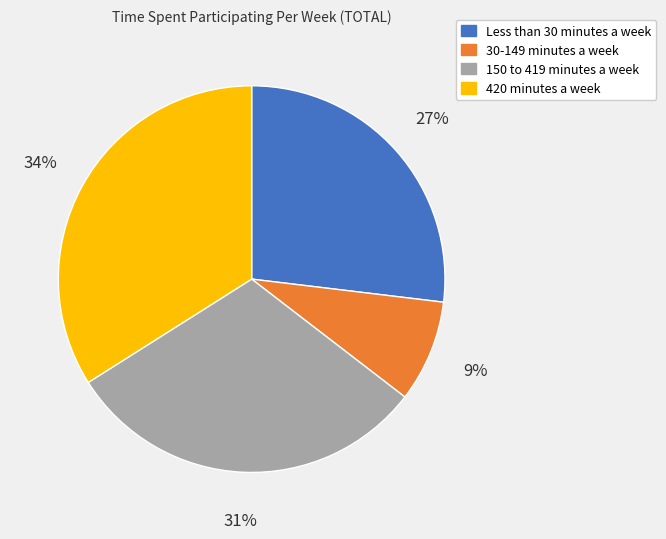

How many segments does this pie chart have?

4